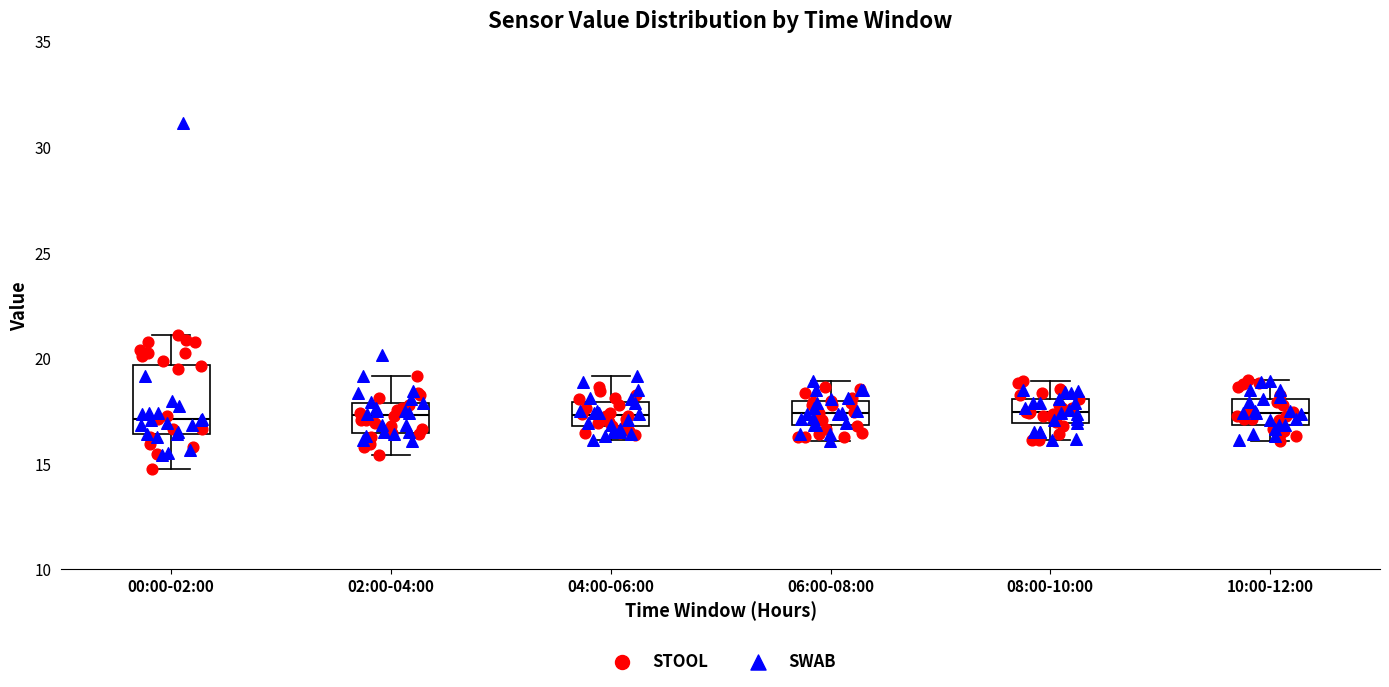

Where is the upper edge of the box for 04:00-06:00 on the y-axis? The values are not printed on the chart, so give them approximately, as read against the axis.

18.0